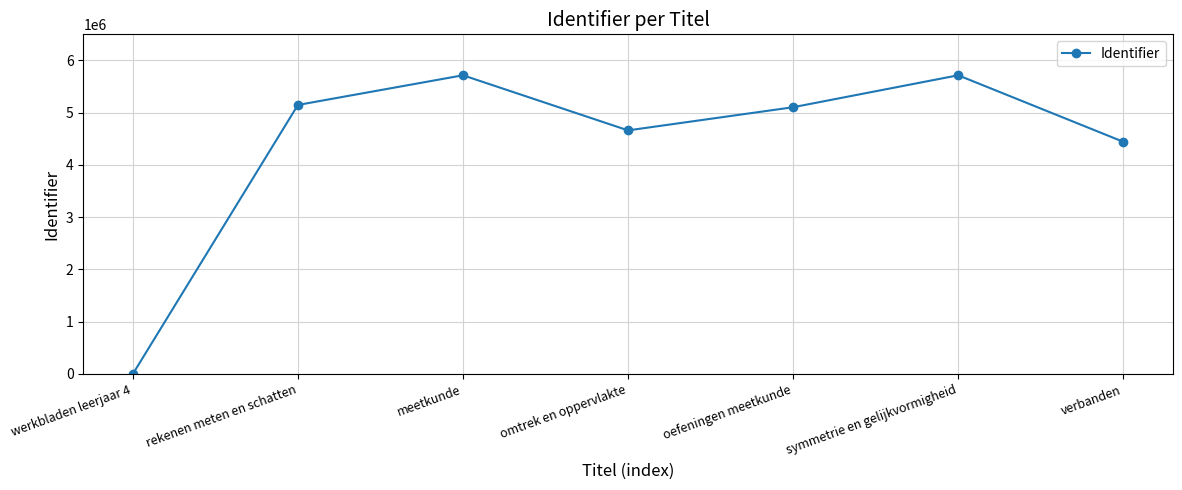

Does the chart display data point markers on the line(s)?

Yes